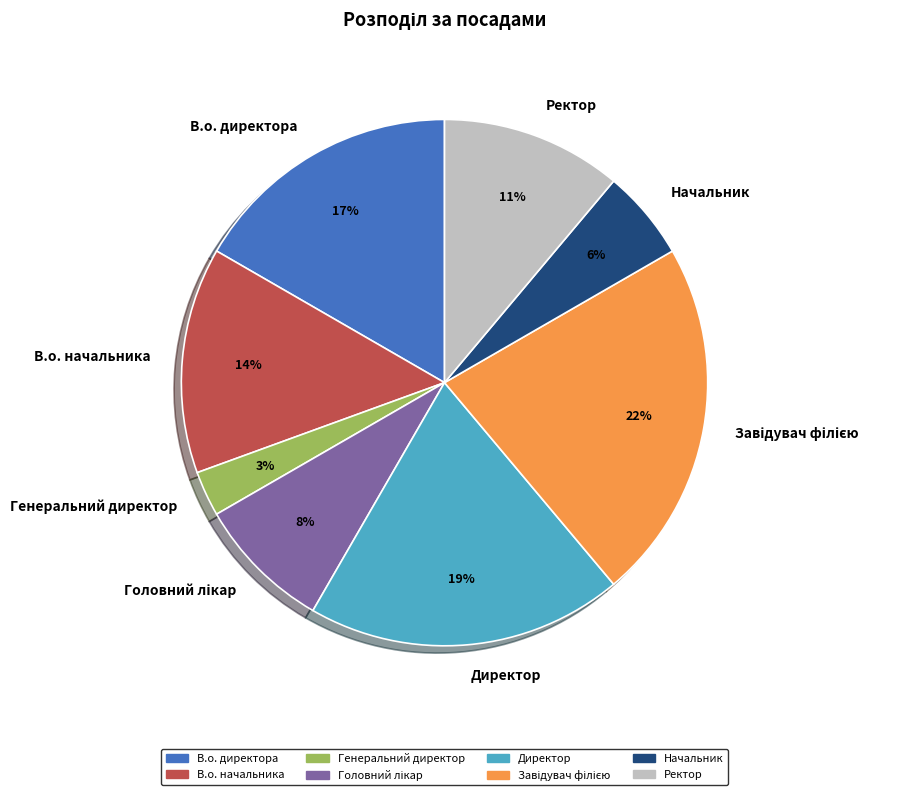

Combined, do Ректор and Генеральний директор account for over 50%?

No